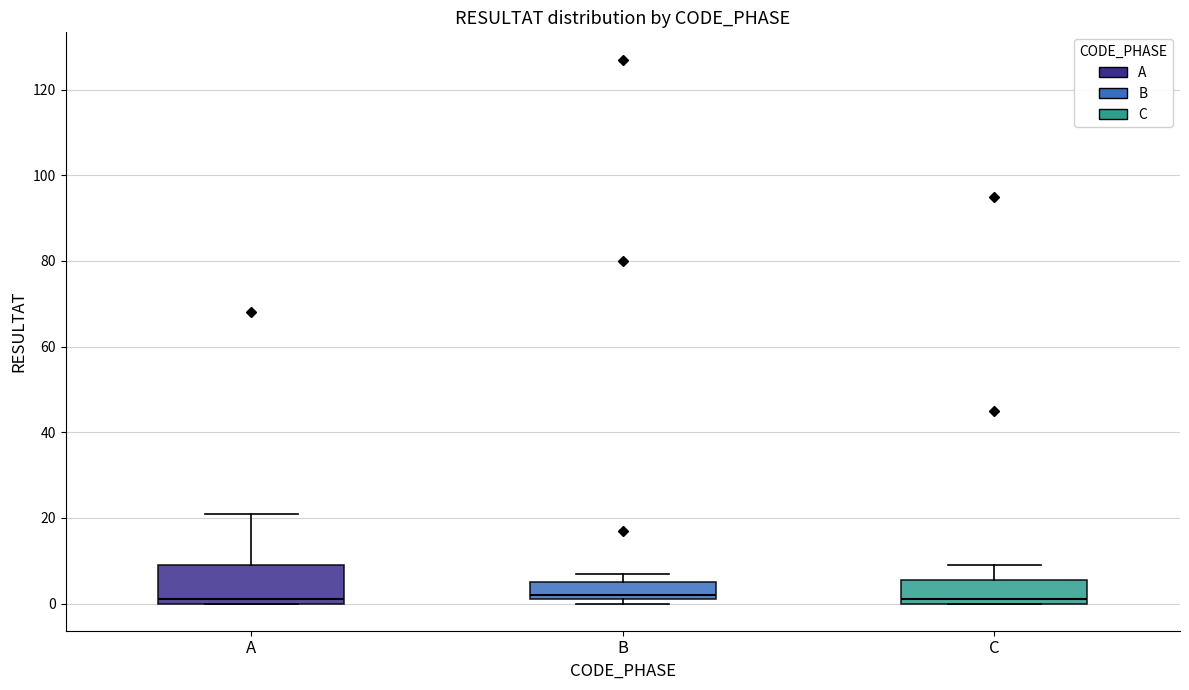

Where does the median line of the box for C sit on the y-axis? The values are not printed on the chart, so give them approximately, as read against the axis.

2